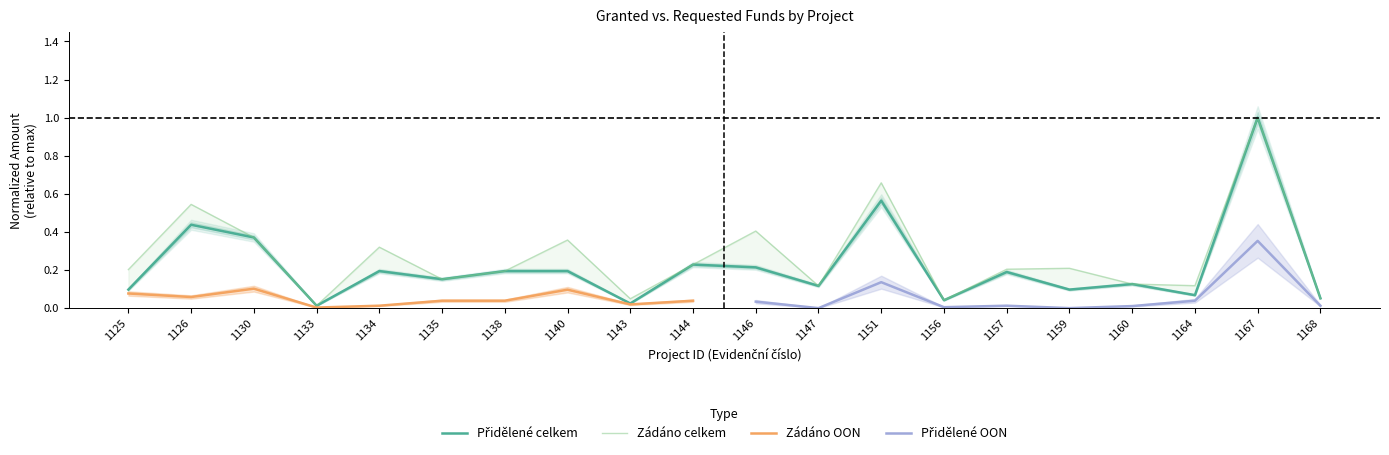

Which series has the largest total across all categories?

Zádáno celkem